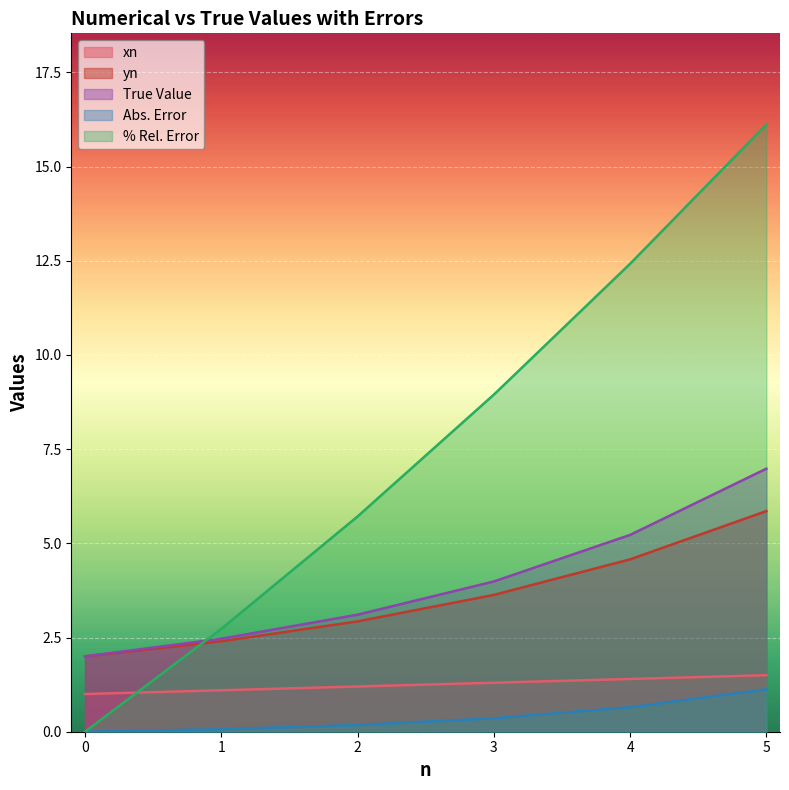

How many lines are shown in the chart?

5